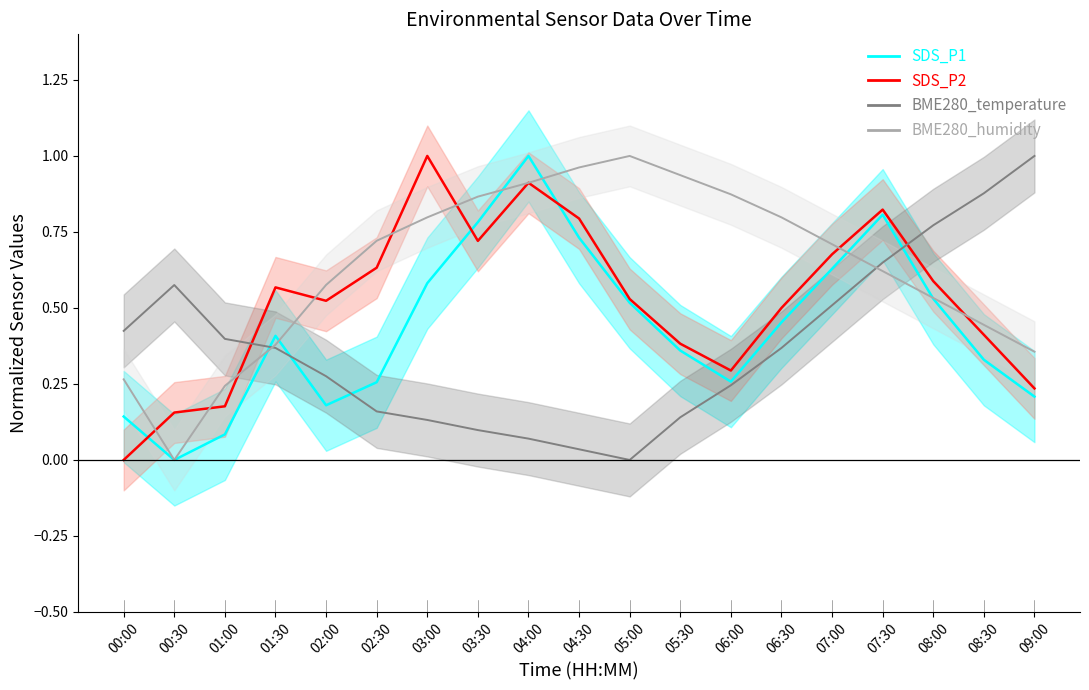

After their last crossing, which series has the higher values: BME280_temperature or SDS_P1?

BME280_temperature